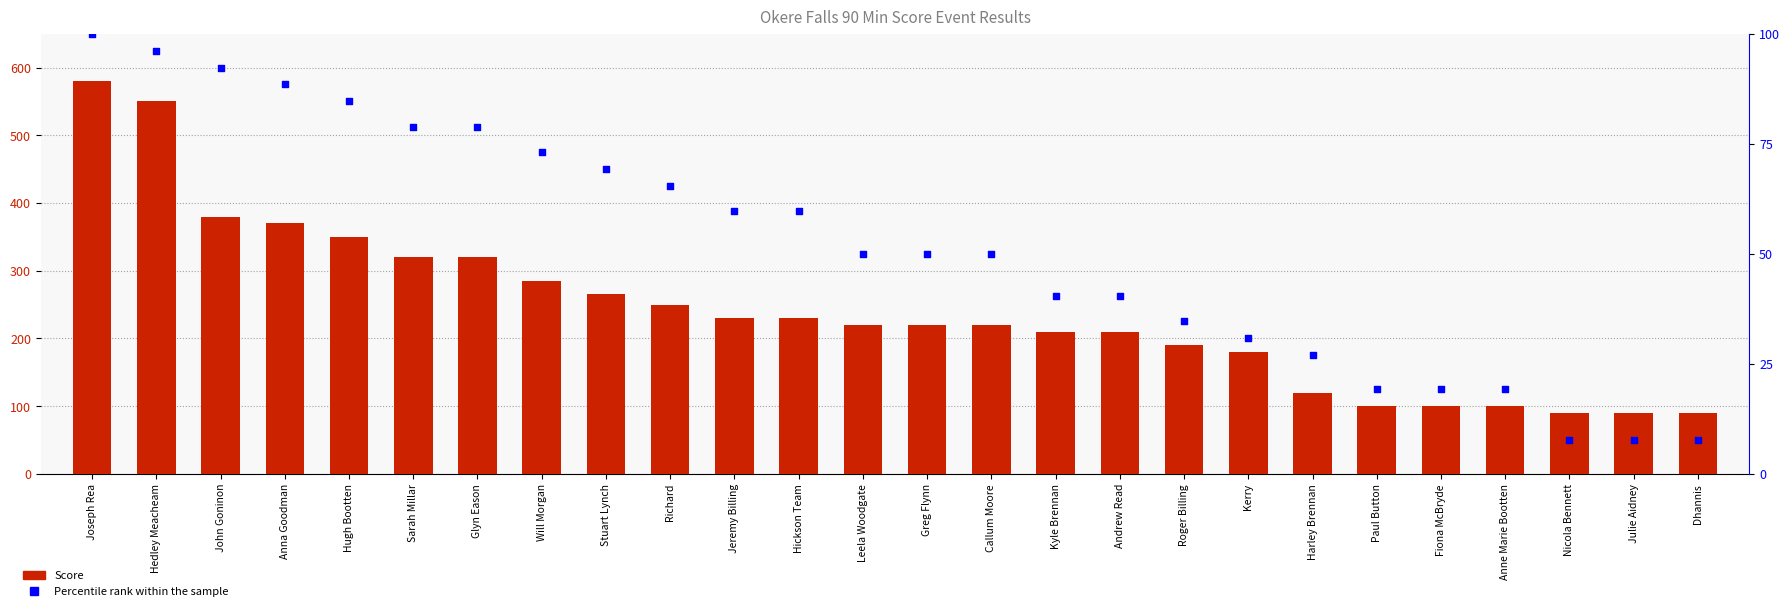

Is the value of Percentile rank within the sample at Leela Woodgate greater than the value of Score at Will Morgan?

No